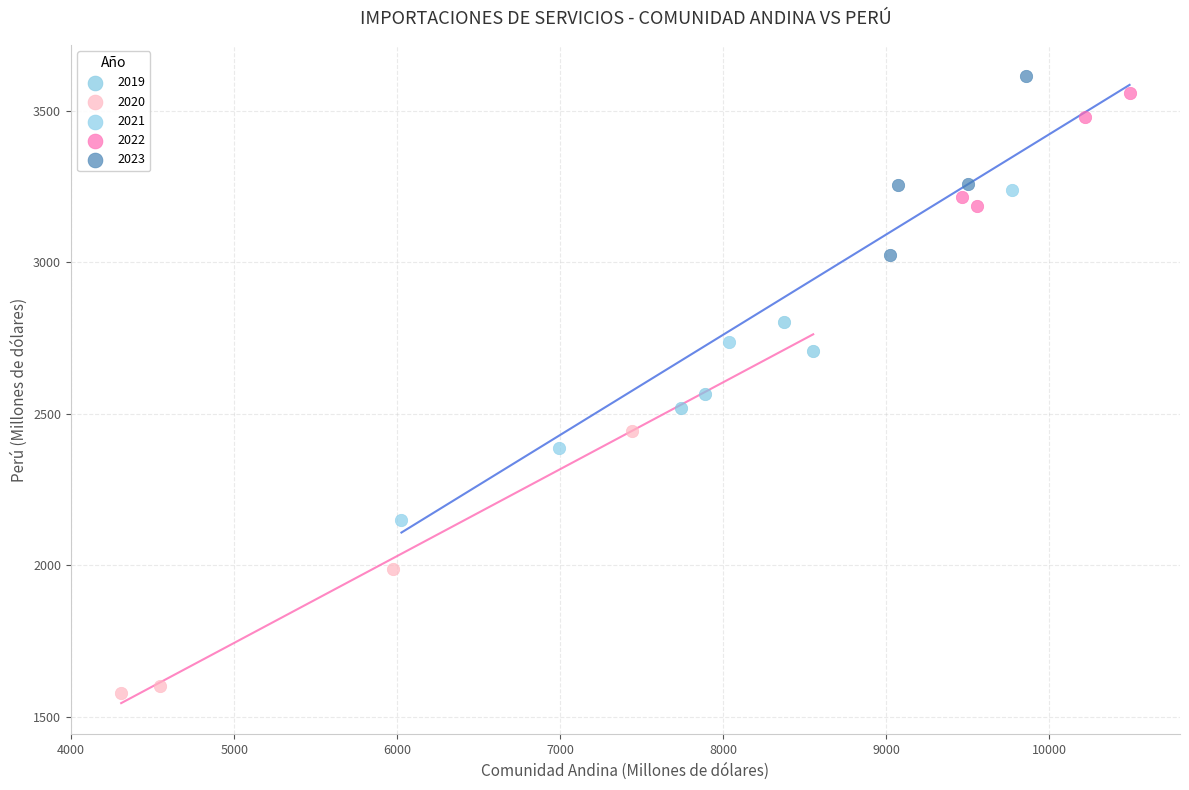

Which series contains the lowest Y value?

2020